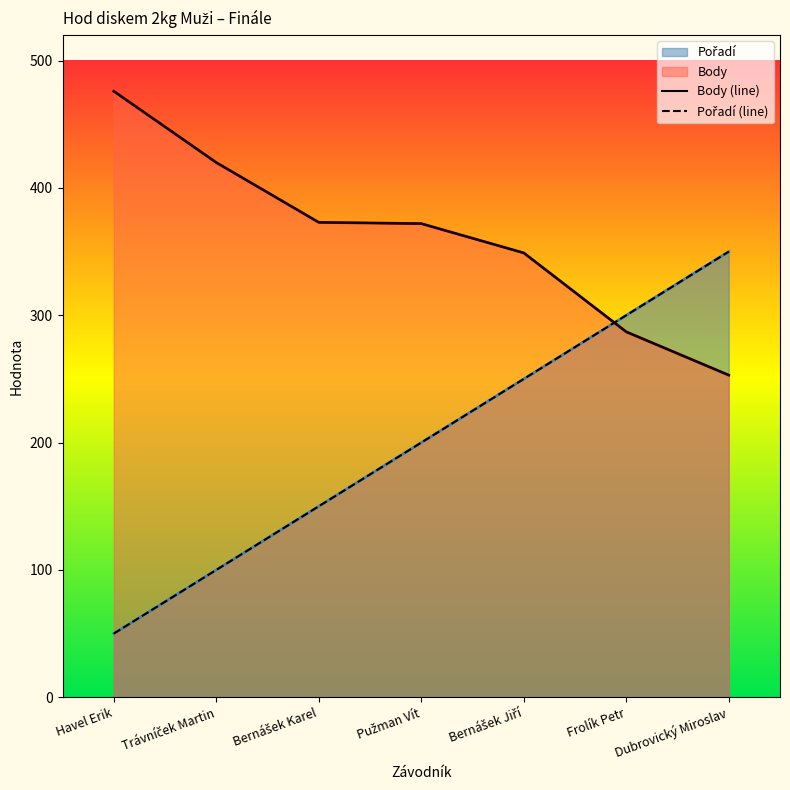

After their last crossing, which series has the higher values: Pořadí (line) or Body (line)?

Pořadí (line)